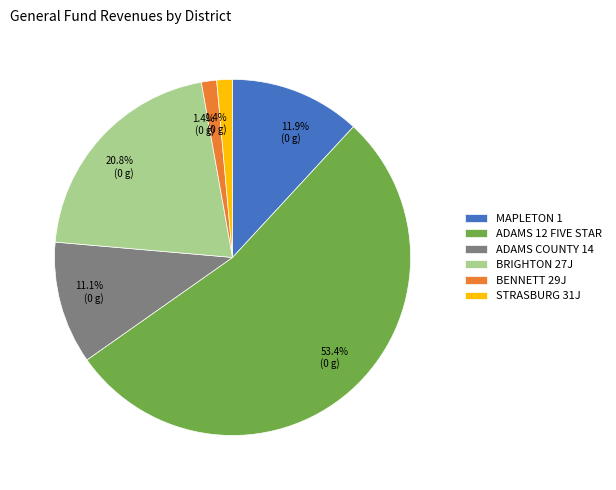

What percentage is the ADAMS 12 FIVE STAR slice, to the nearest percent?

53%